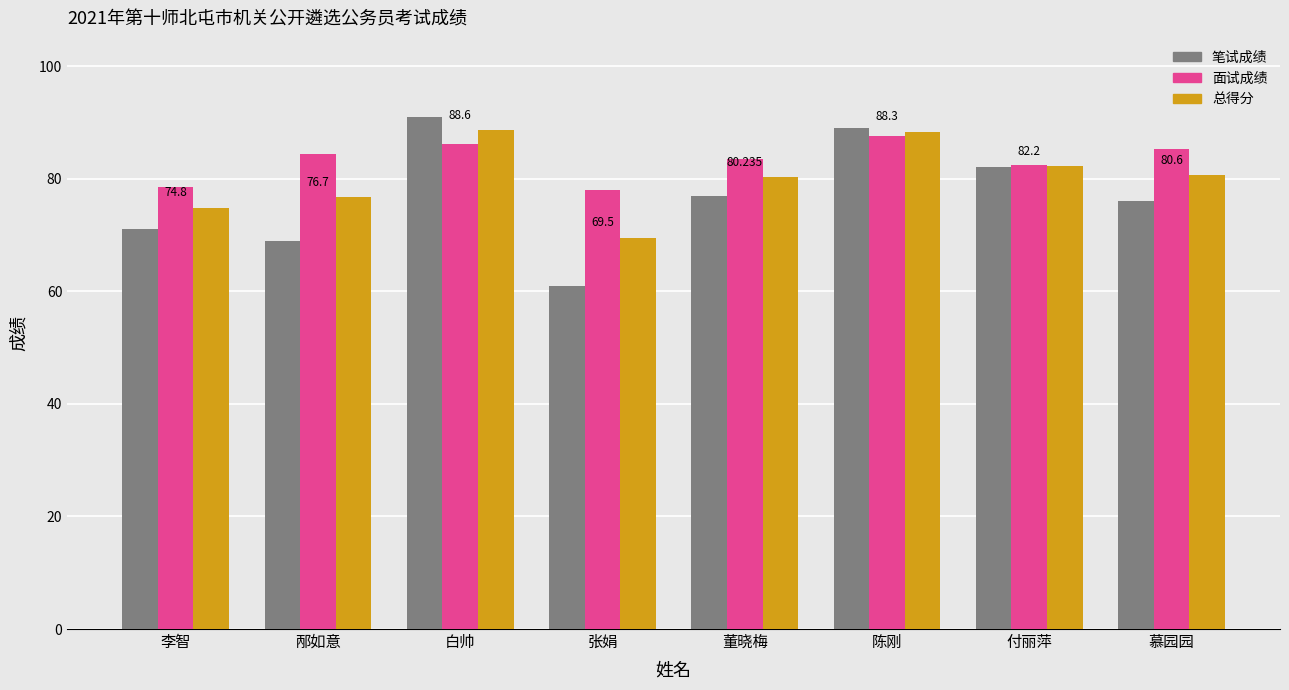

What is the value of the 总得分 bar at the 5th from the left?

80.2